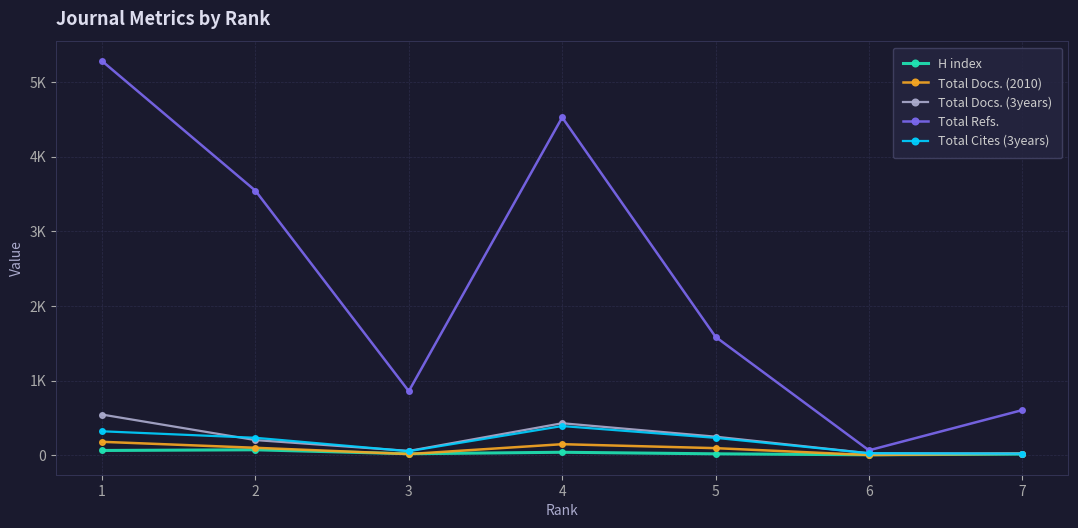

Reading right to left, extract all data points from this chart.

H index: 15	6	19	40	20	73	64
Total Docs. (2010): 21	3	95	148	16	100	180
Total Docs. (3years): 22	27	249	429	58	203	545
Total Refs.: 605	66	1586	4526	858	3544	5281
Total Cites (3years): 21	27	233	391	54	234	321